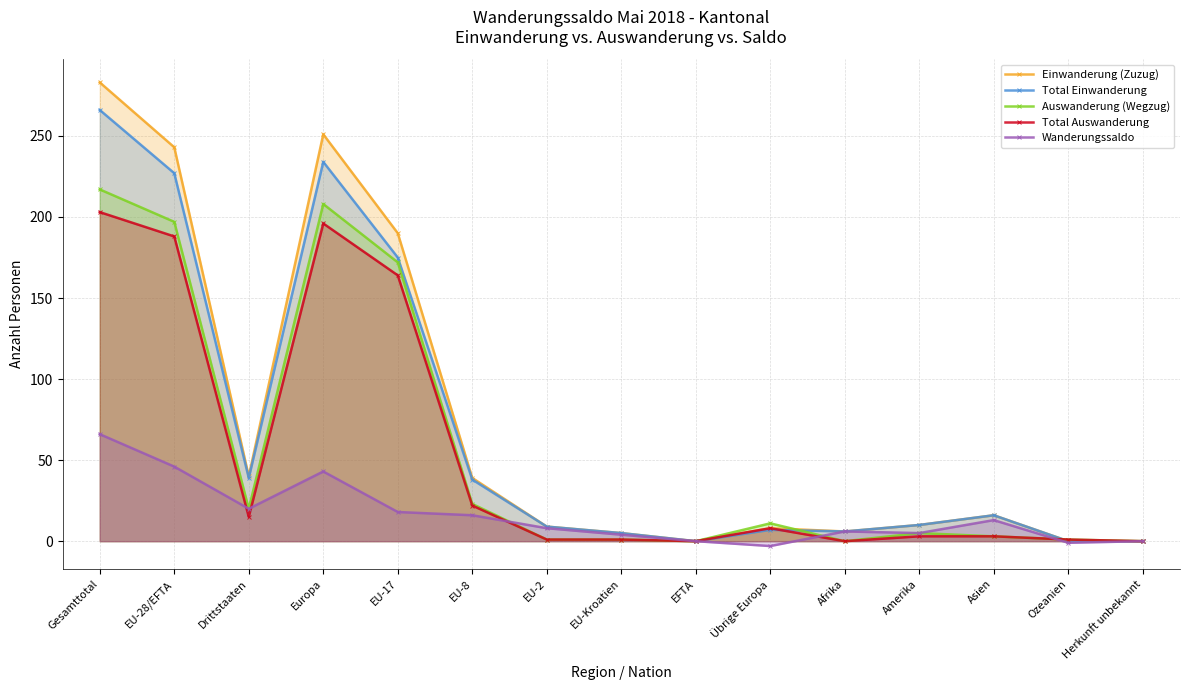

What is the smallest value displayed?

-3